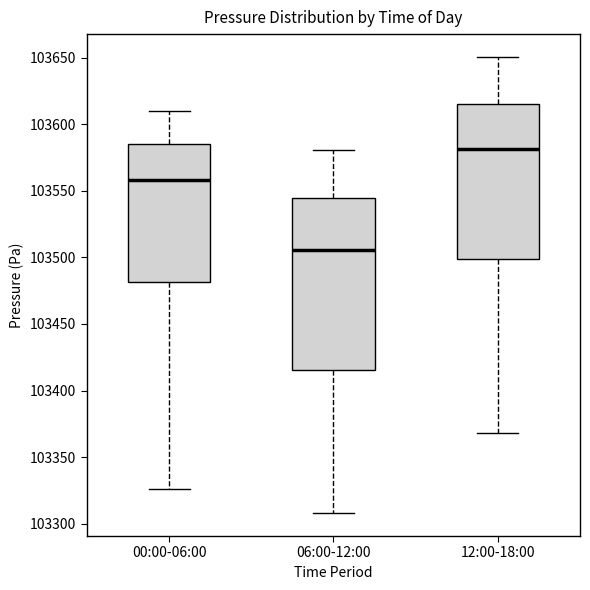

Which box's median line is the lowest?

06:00-12:00